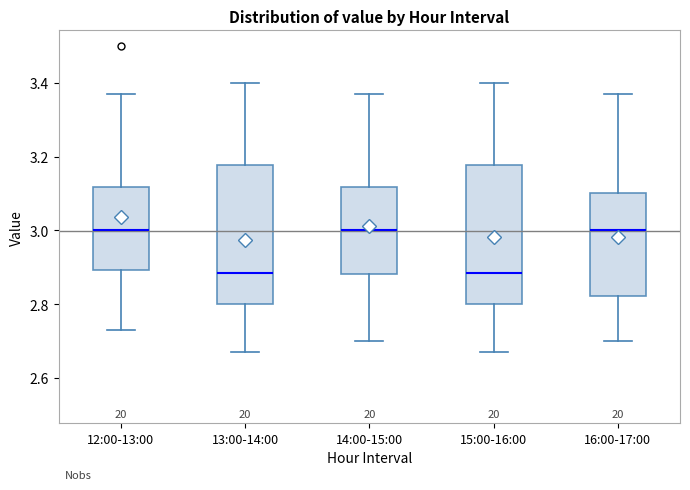

Where does the lower whisker of the box for 14:00-15:00 end on the y-axis? The values are not printed on the chart, so give them approximately, as read against the axis.

2.70